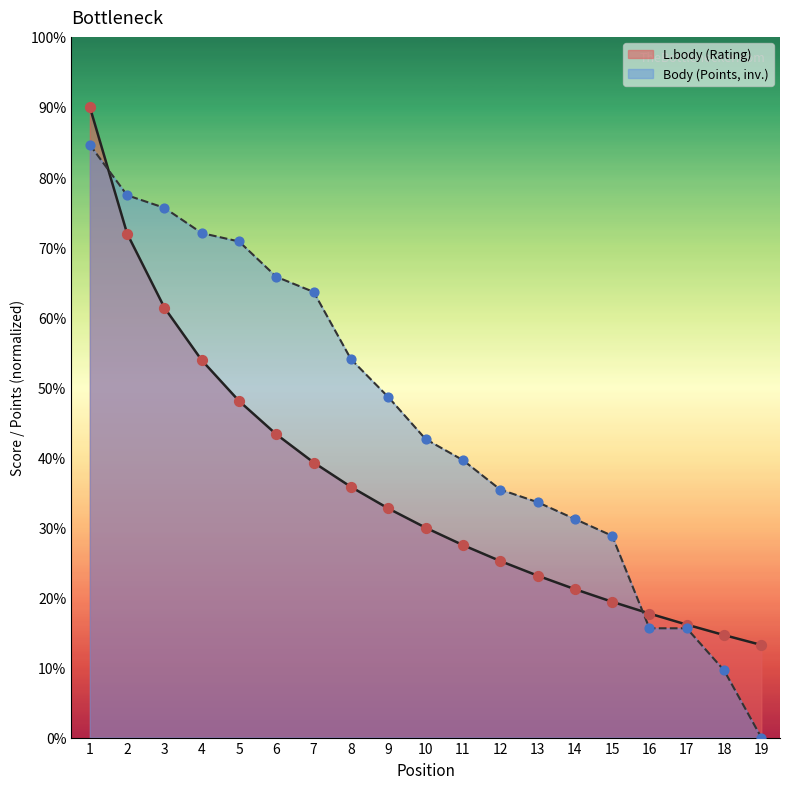

What are all the series names shown in the legend?

L.body (Rating), Body (Points, inv.)